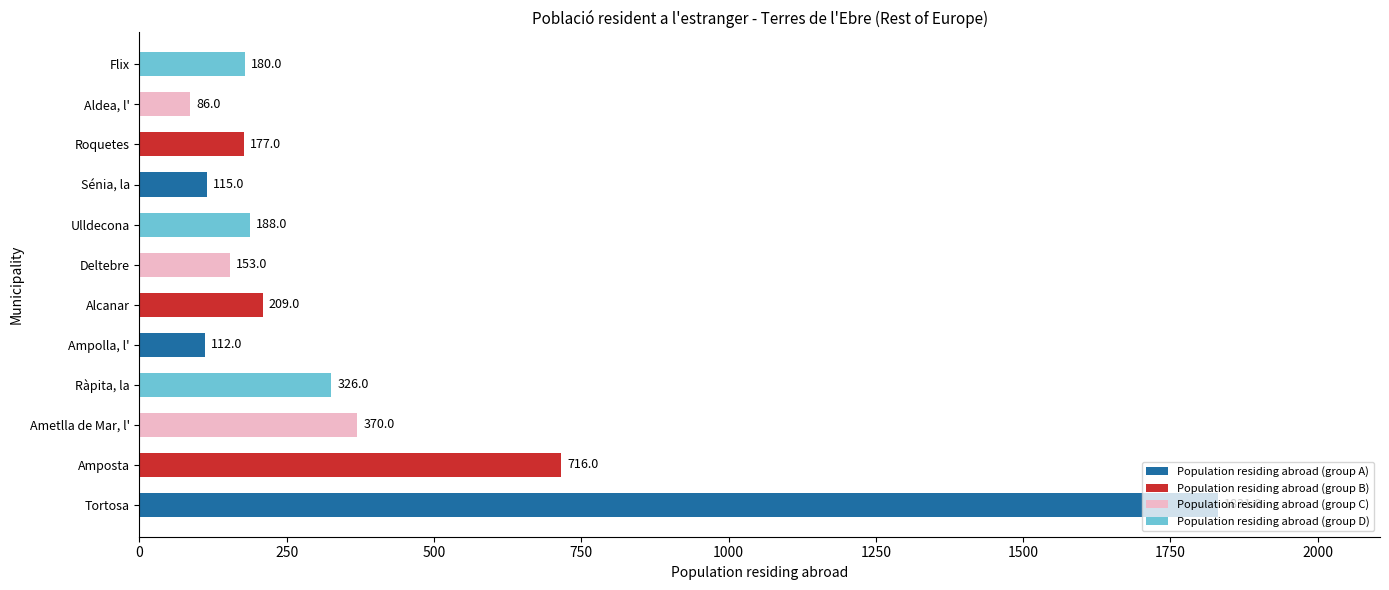

Count the number of data series in this chart.

1